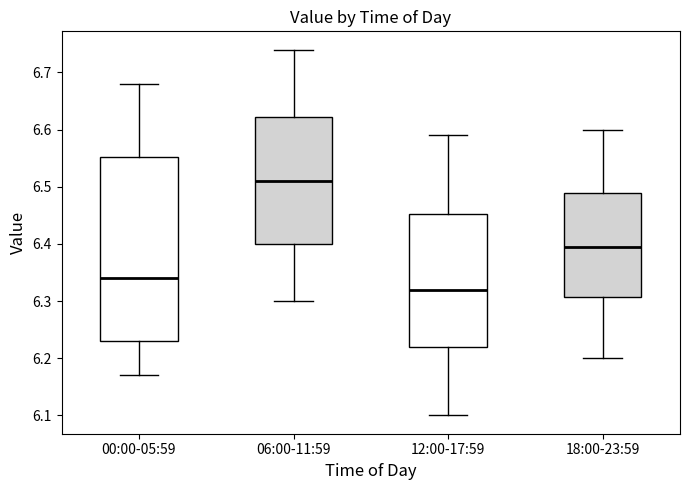

Reading left to right, read every box against the y-axis: the position of its median line, the range the box covers, and the ends of its whiskers. The values are not printed on the chart, so give them approximately, as read against the axis.

00:00-05:59: median 6.34, box 6.23 to 6.55, whiskers 6.17 to 6.68
06:00-11:59: median 6.51, box 6.40 to 6.62, whiskers 6.30 to 6.74
12:00-17:59: median 6.32, box 6.22 to 6.45, whiskers 6.10 to 6.59
18:00-23:59: median 6.40, box 6.31 to 6.49, whiskers 6.20 to 6.60